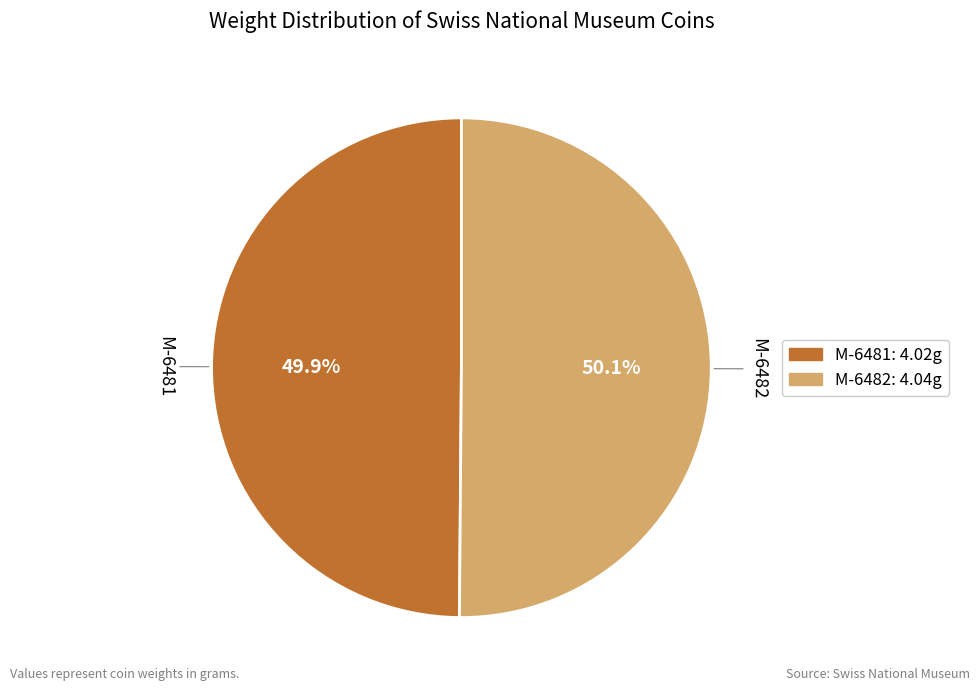

What is the total percentage of M-6481 and M-6482?

100.0%